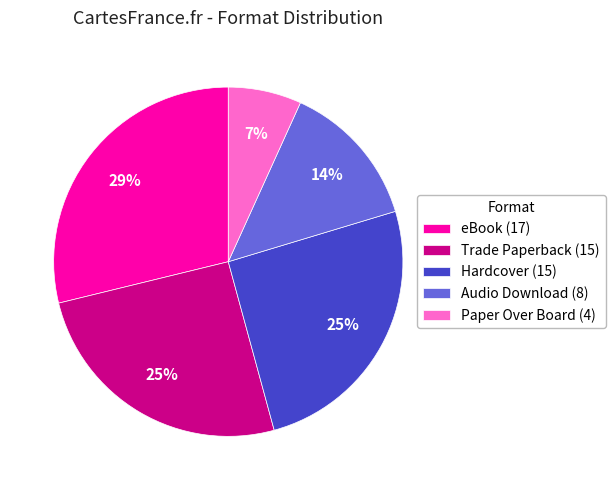

Does any single category account for the majority?

No